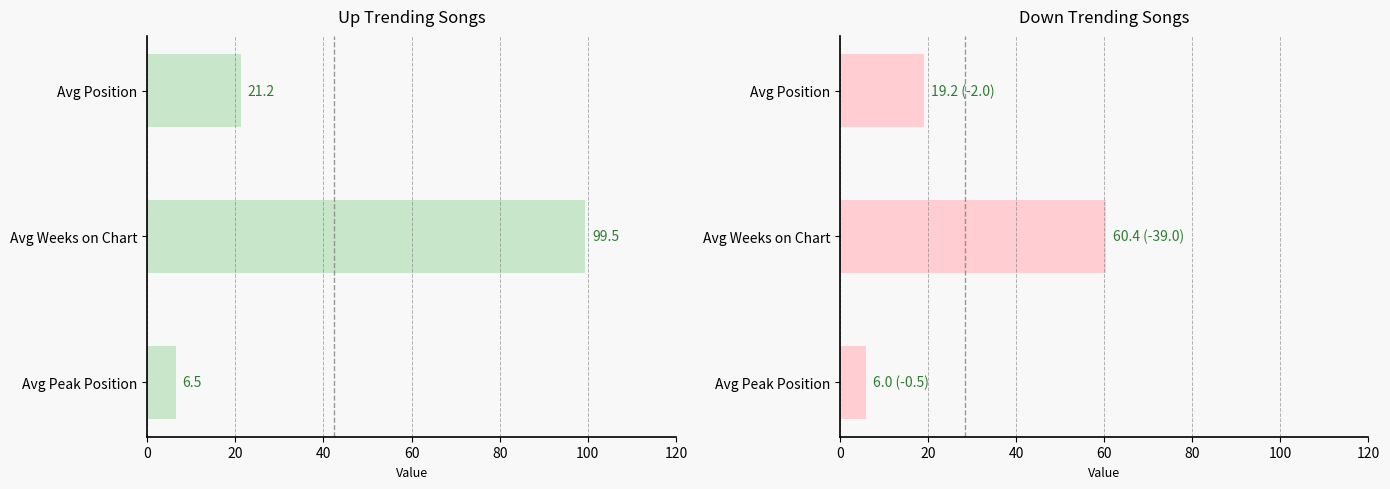

What is the value of the up bar at the 3rd from the left?

6.5